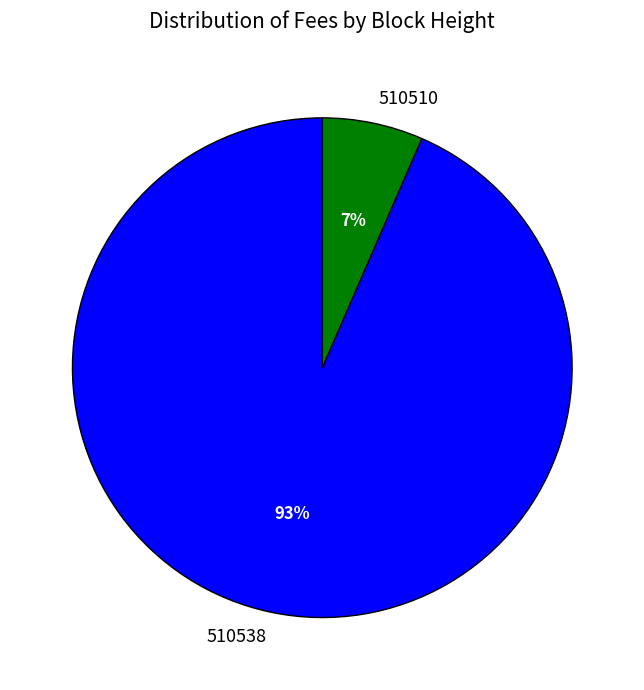

True or false: 510510 accounts for 7% of the total.

True